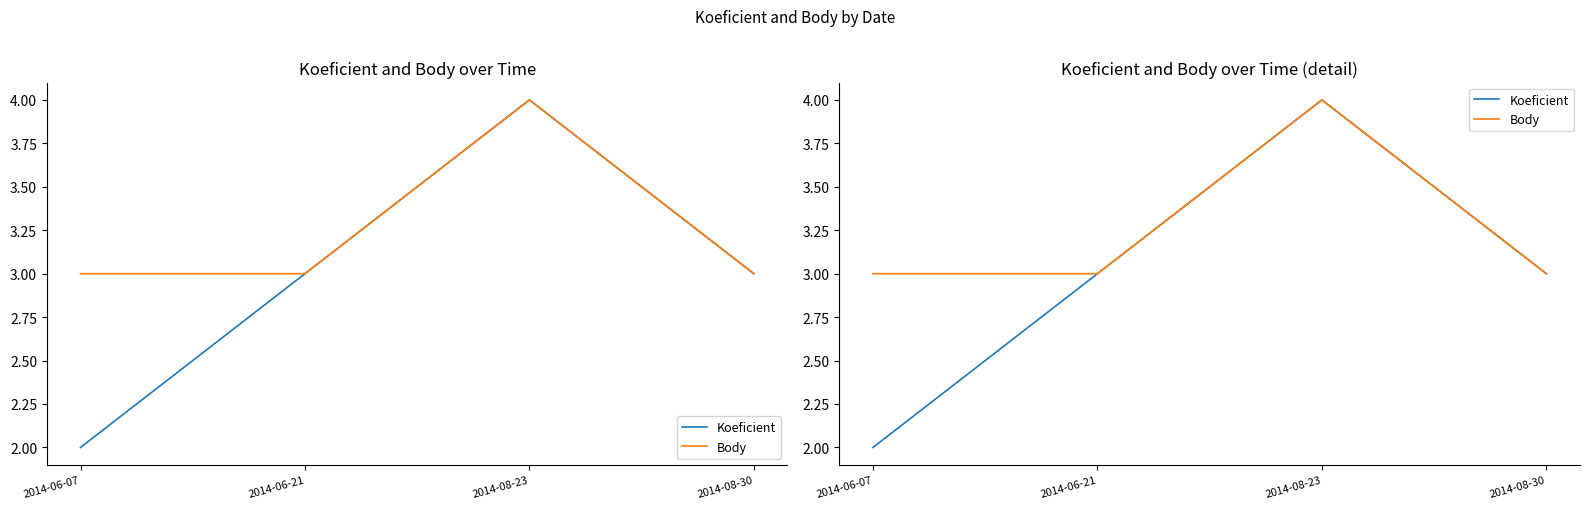

At which category is the sum across all series the highest?

2014-08-23